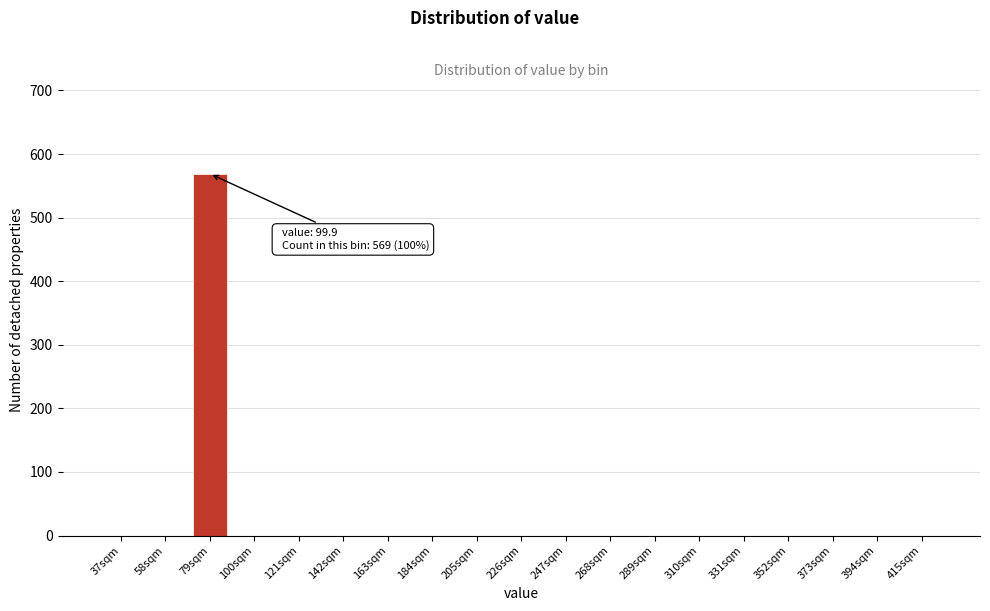

Reading right to left, list all the values displayed in this chart.

415sqm=0	394sqm=0	373sqm=0	352sqm=0	331sqm=0	310sqm=0	289sqm=0	268sqm=0	247sqm=0	226sqm=0	205sqm=0	184sqm=0	163sqm=0	142sqm=0	121sqm=0	100sqm=0	79sqm=569	58sqm=0	37sqm=0